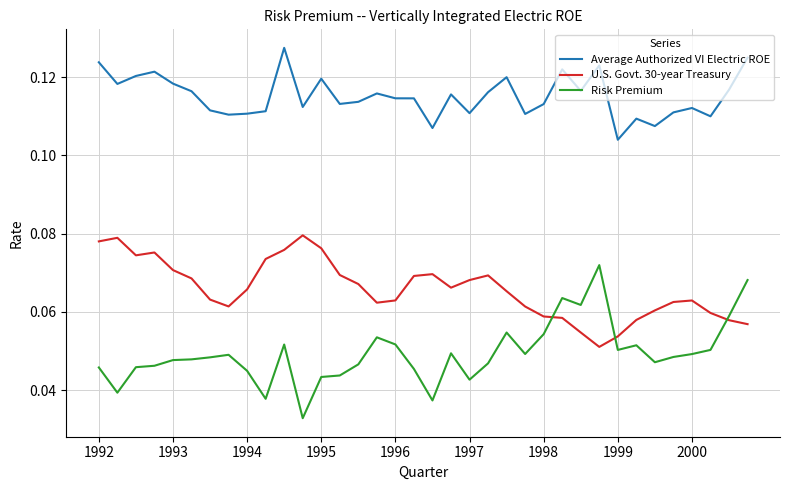

List the series in order of their overall mean, highest first.

Average Authorized VI Electric ROE, U.S. Govt. 30-year Treasury, Risk Premium